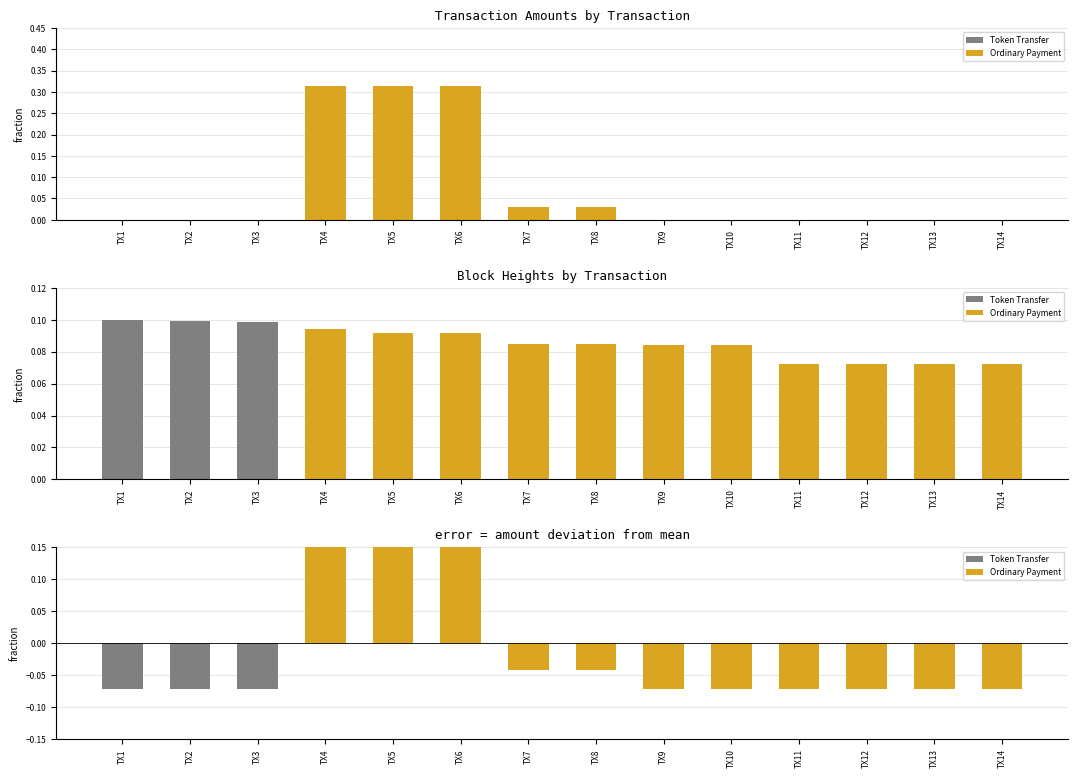

At which category does the chart reach its minimum across all series?

TX1